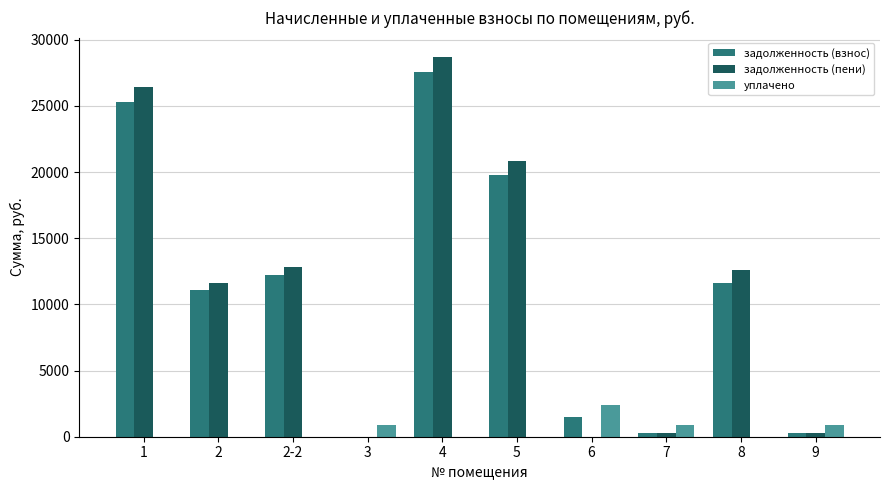

What is the maximum value for задолженность (взнос)?

27550.2